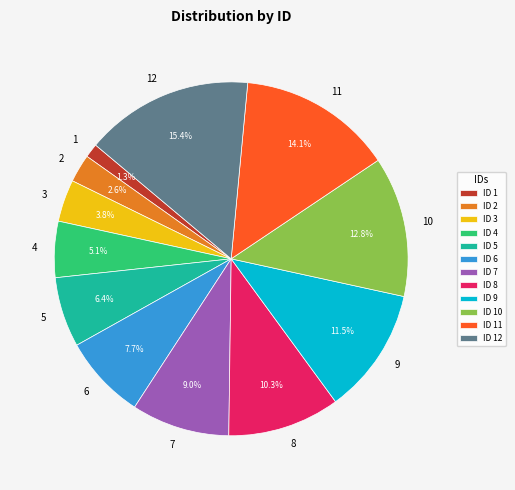

Rank the categories by value from highest to lowest.

12, 11, 10, 9, 8, 7, 6, 5, 4, 3, 2, 1